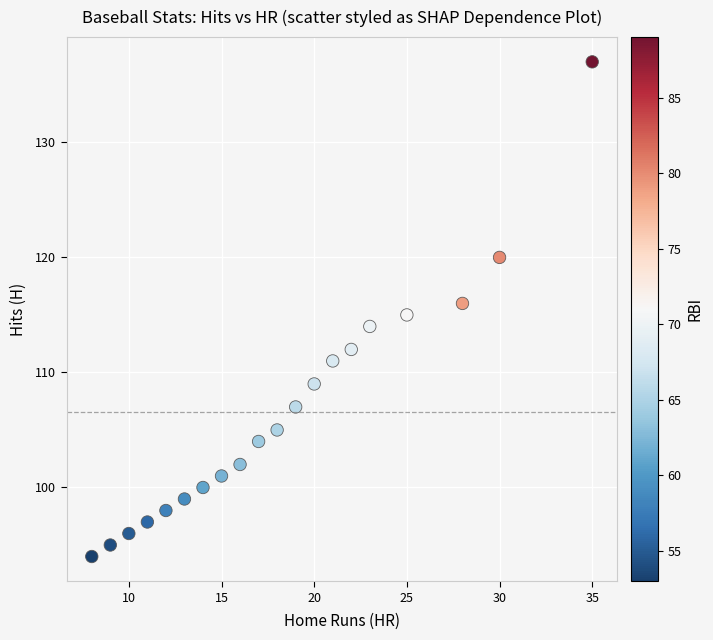

What is the range of X values (max minus min)?

27